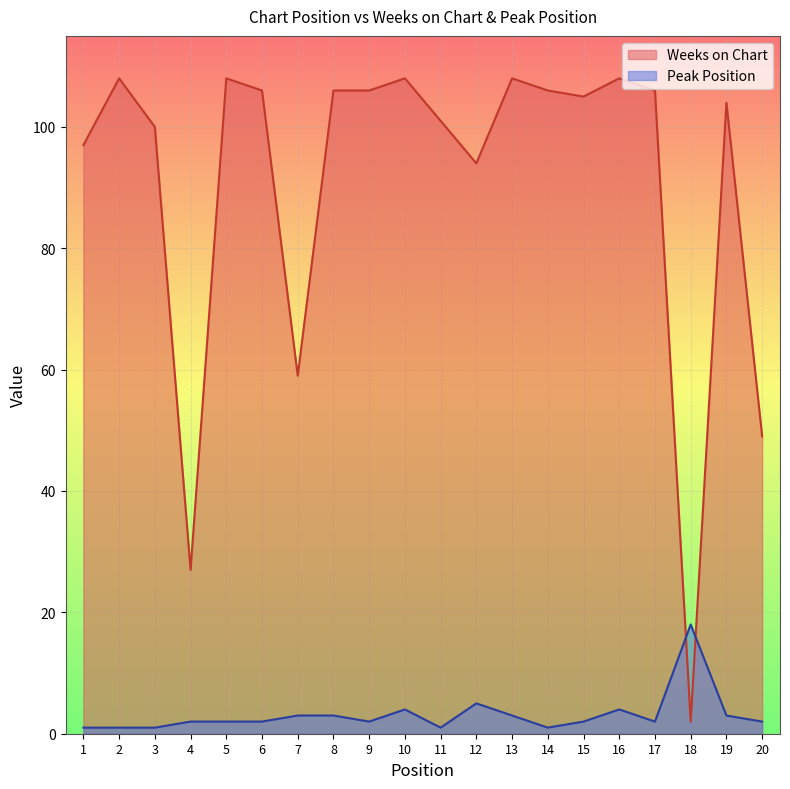

Reading left to right, list all the values displayed in this chart.

Weeks on Chart: 97	108	100	27	108	106	59	106	106	108	101	94	108	106	105	108	106	2	104	49
Peak Position: 1	1	1	2	2	2	3	3	2	4	1	5	3	1	2	4	2	18	3	2